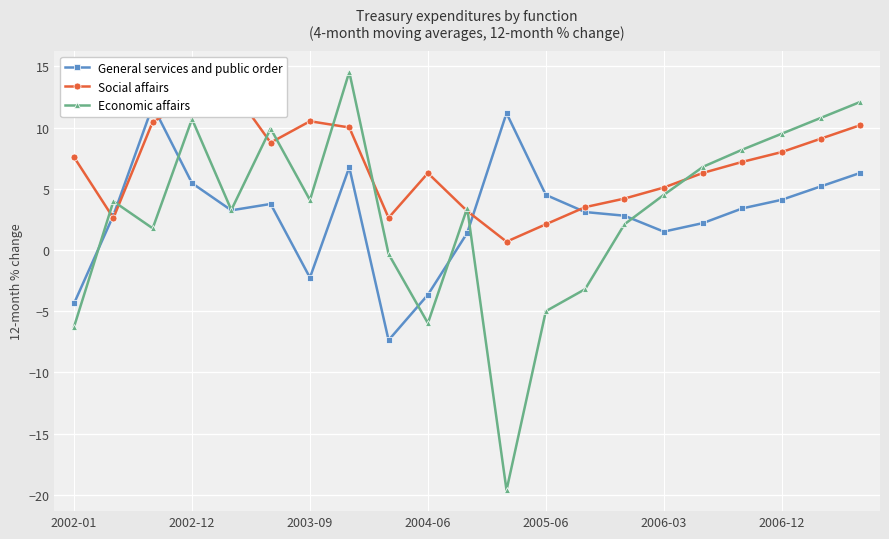

Between 10 and 16, which series saw the biggest shift?

Economic affairs